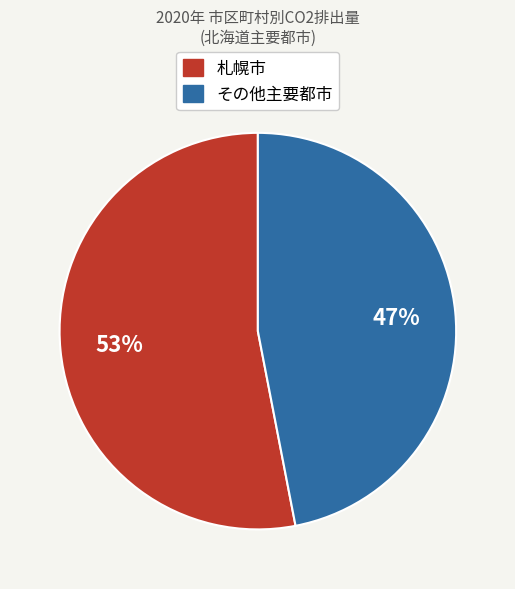

To the nearest percent, what is the difference between the largest and smallest slice percentages?

6%